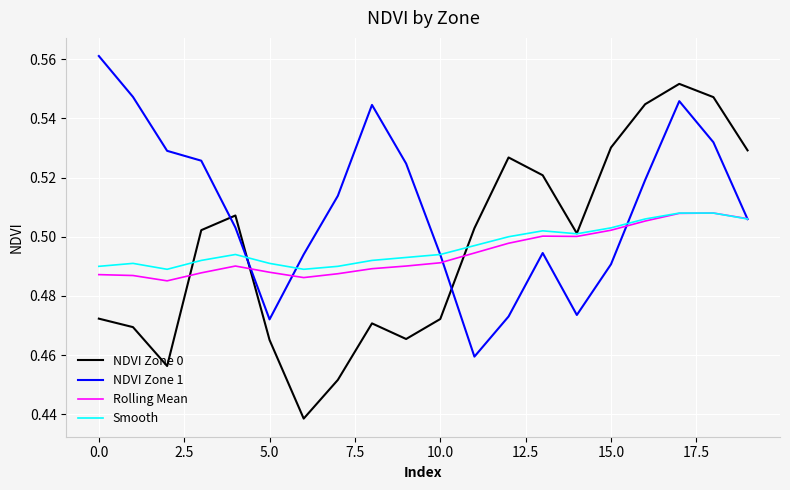

True or false: NDVI Zone 0 and NDVI Zone 1 cross at least once.

True